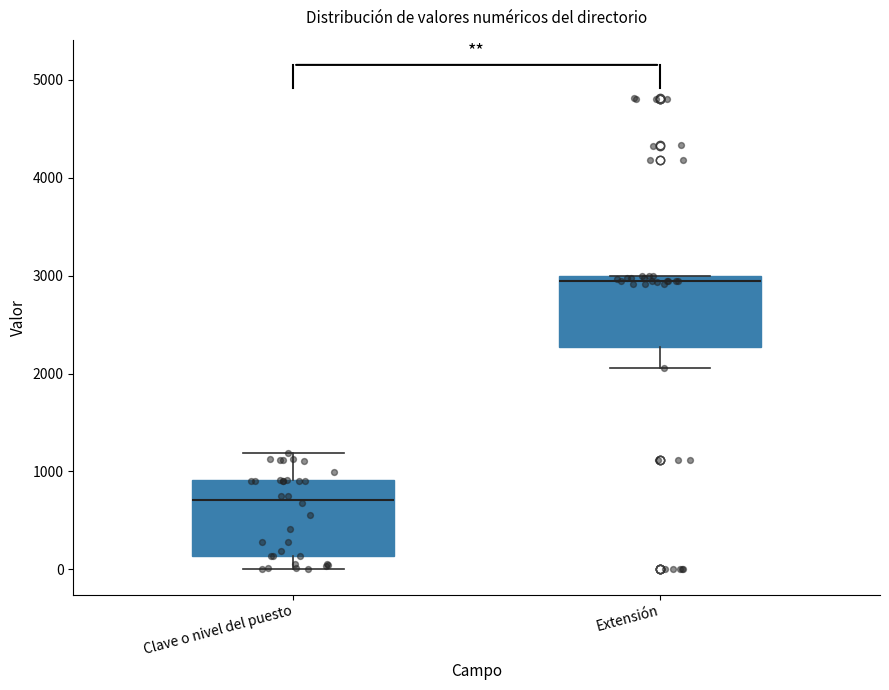

Reading left to right, transcribe this box plot: for each box, give where its median line is, the range the box spans, and where its two whiskers end, as read against the y-axis. The values are not printed on the chart, so give them approximately, as read against the axis.

Clave o nivel del puesto: median 700, box 100 to 900, whiskers 0 to 1200
Extensión: median 2900, box 2300 to 3000, whiskers 2100 to 3000